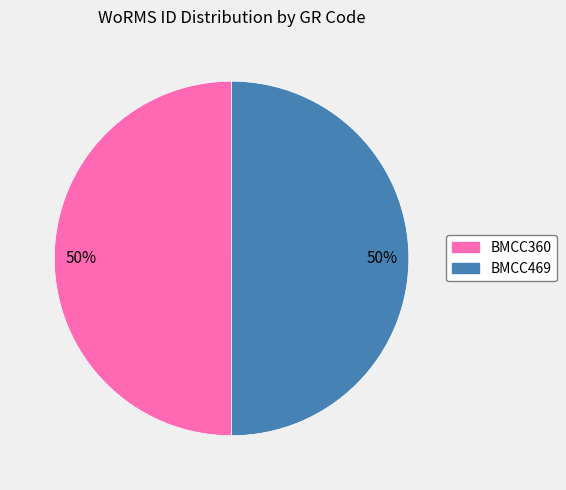

Approximately how many times larger is the value at BMCC469 compared to BMCC360?

1.0